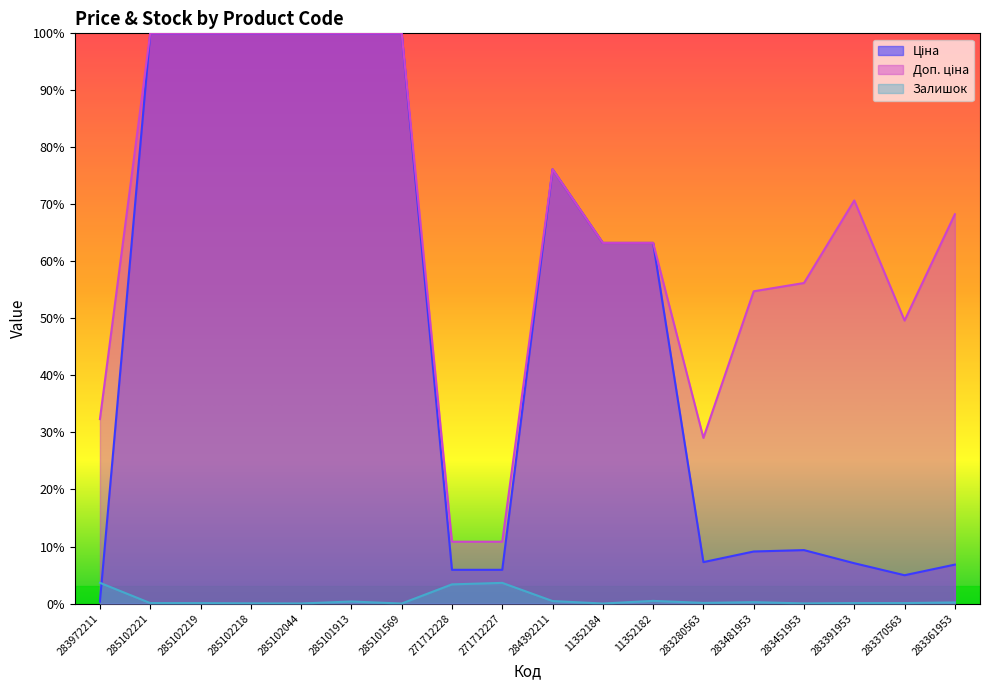

Which series has the largest total across all categories?

Доп. ціна